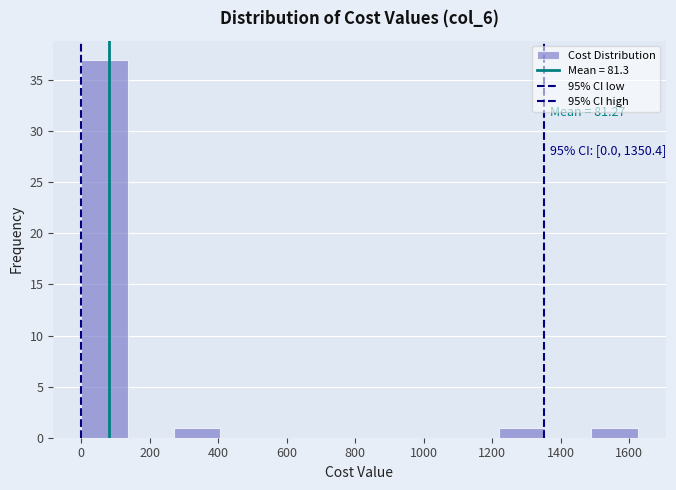

Which range on the x-axis has the tallest bar?

0 to 140